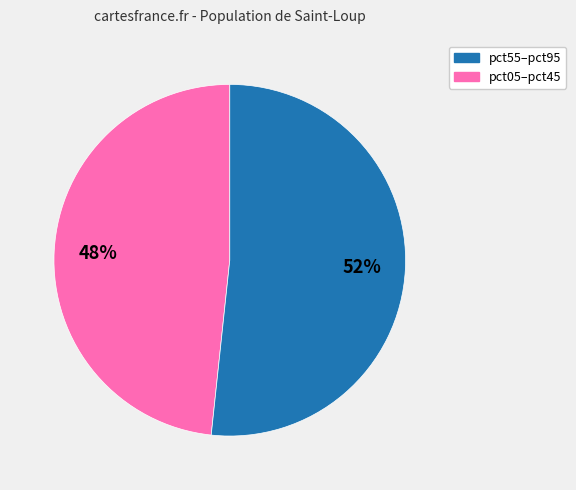

To the nearest percent, what is the average slice percentage?

50%